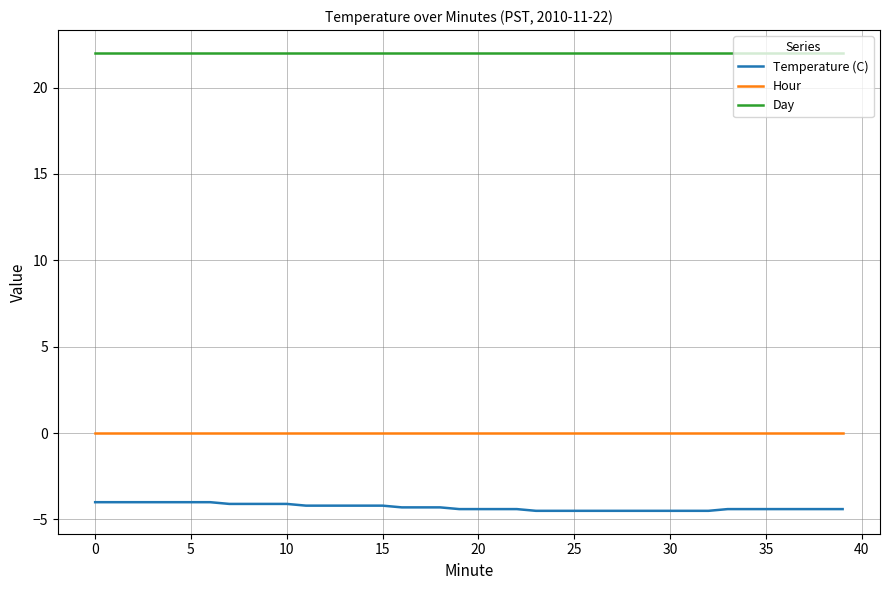

How many lines are shown in the chart?

3